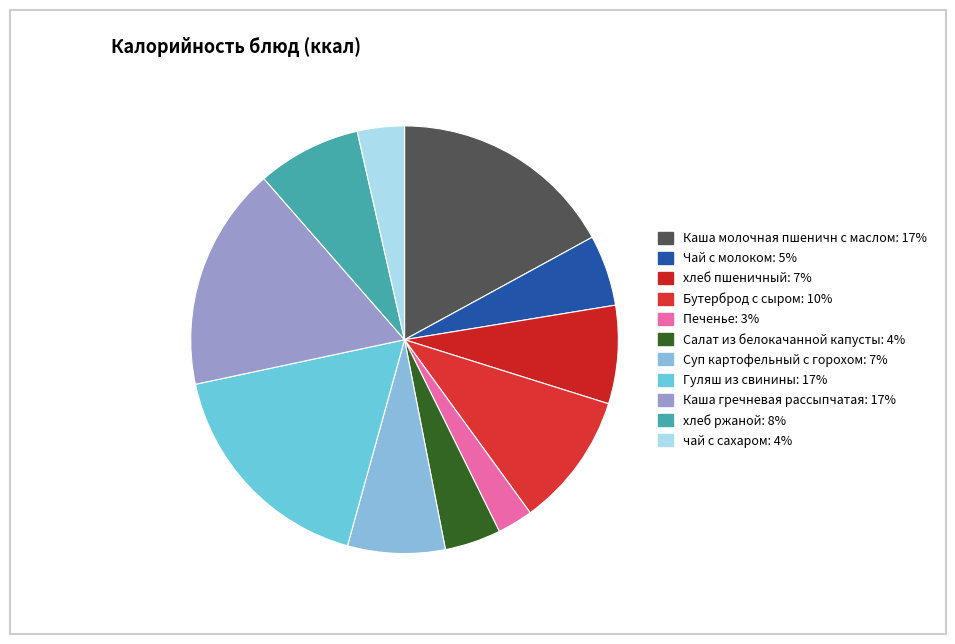

What percentage is the Чай с молоком slice, to the nearest percent?

5%